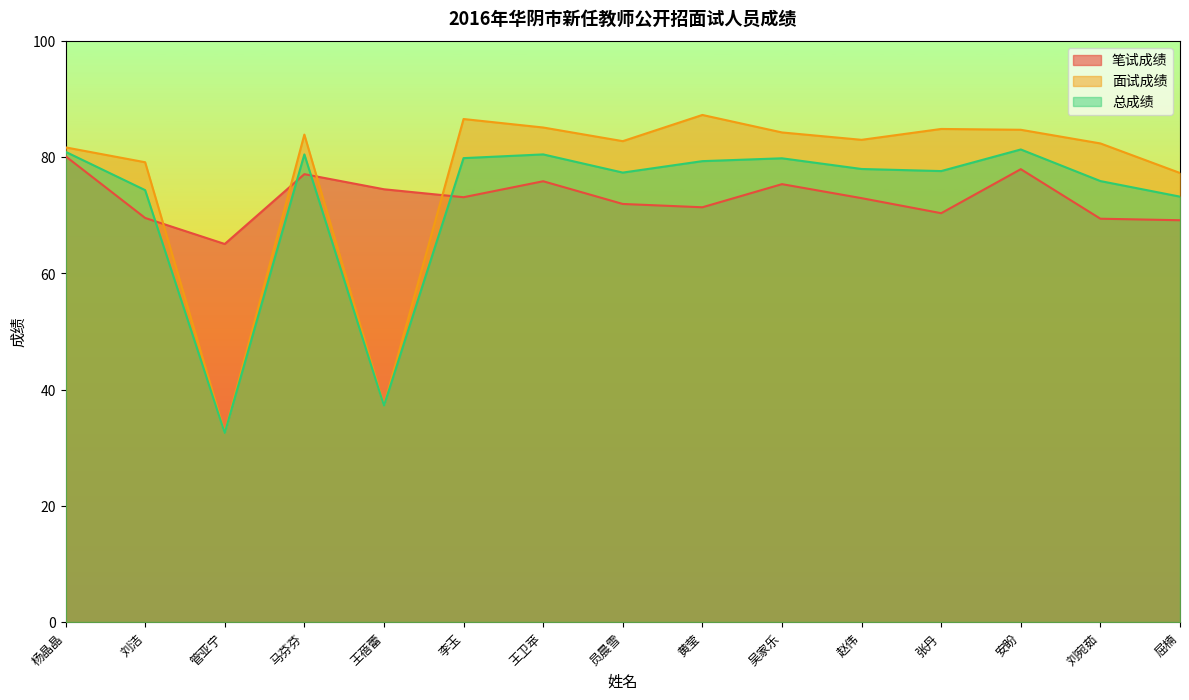

At which label does 面试成绩 first exceed 83?

马芬芬